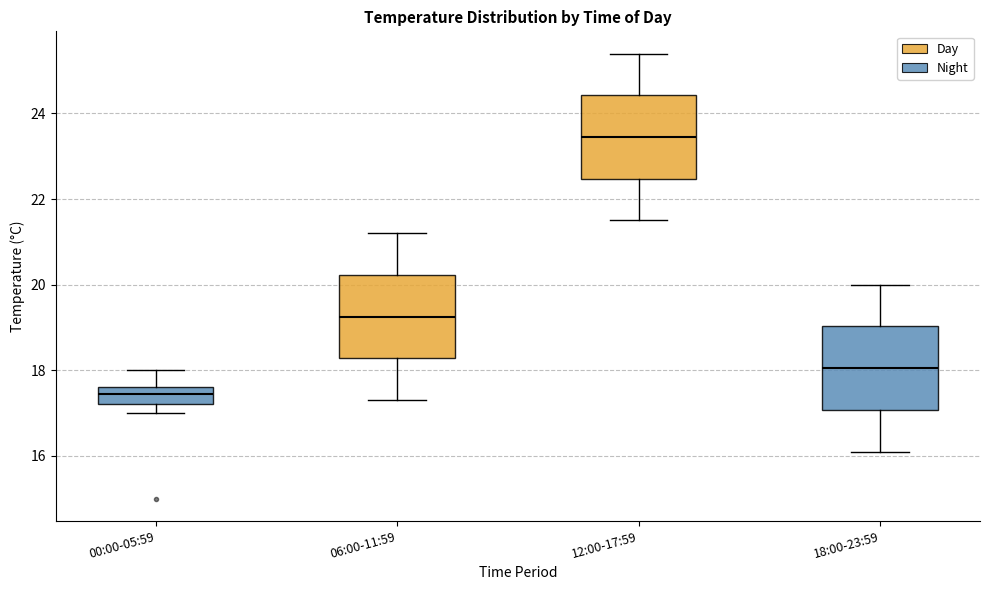

Where is the lower edge of the box for 12:00-17:59 on the y-axis? The values are not printed on the chart, so give them approximately, as read against the axis.

22.4